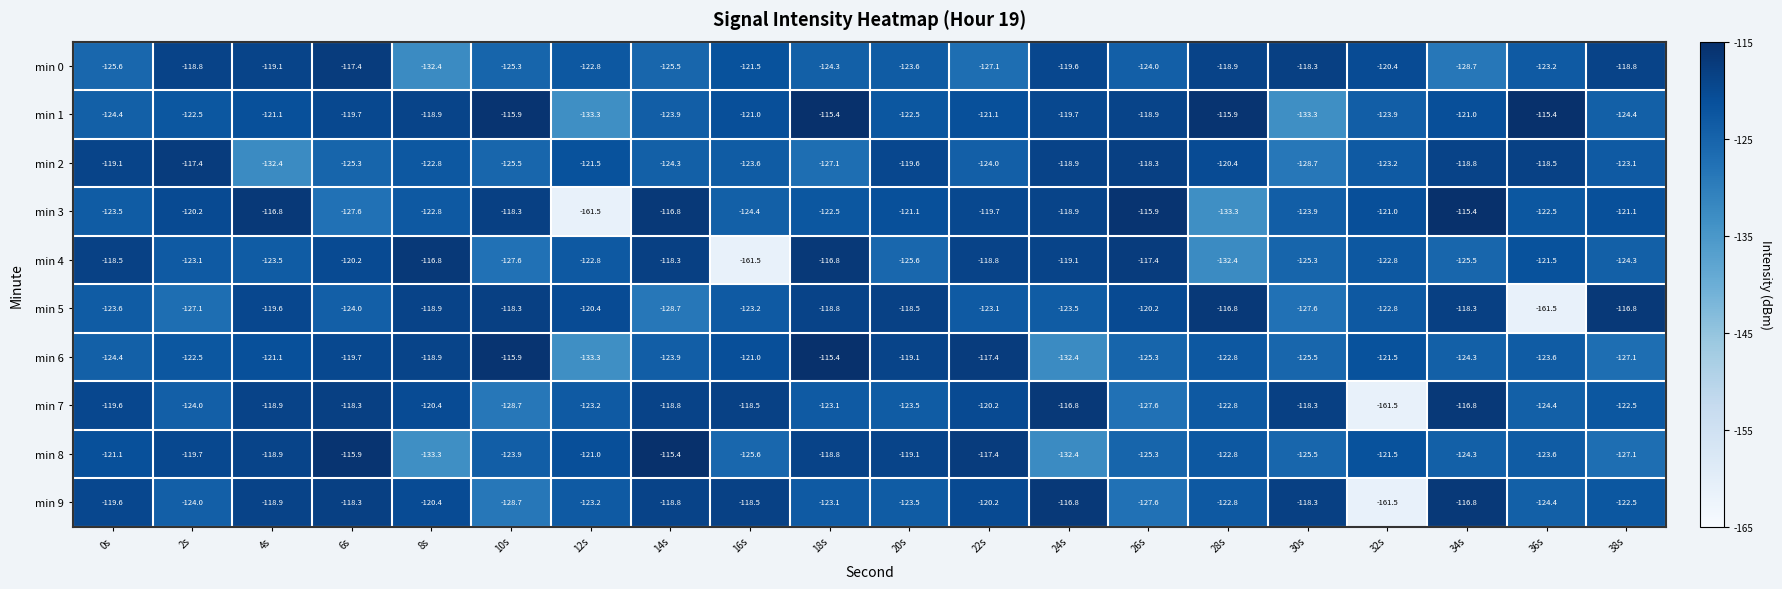

At which category is the sum across all series the highest?

18s